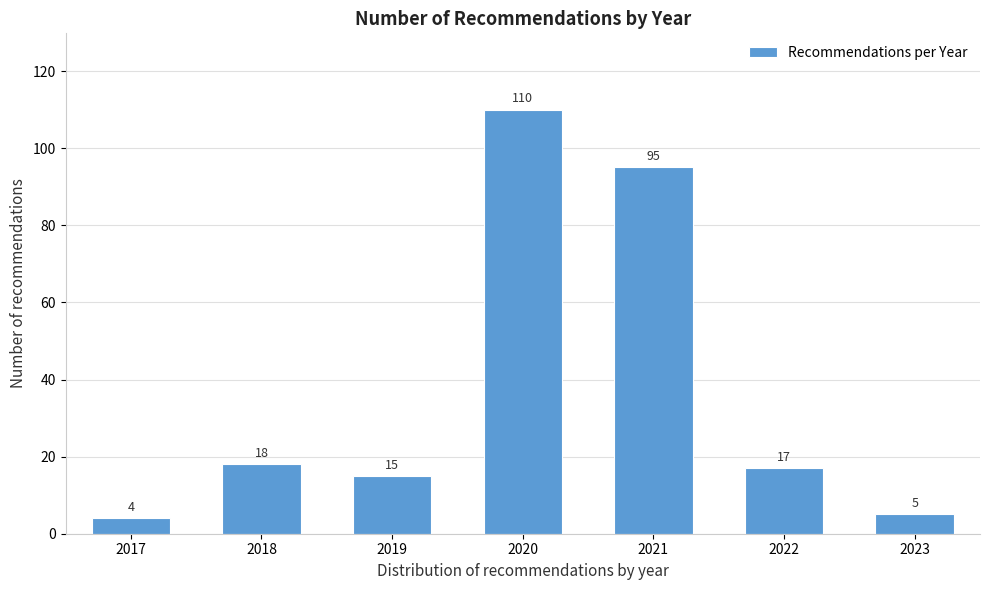

Reading left to right, extract all data points from this chart.

4	18	15	110	95	17	5